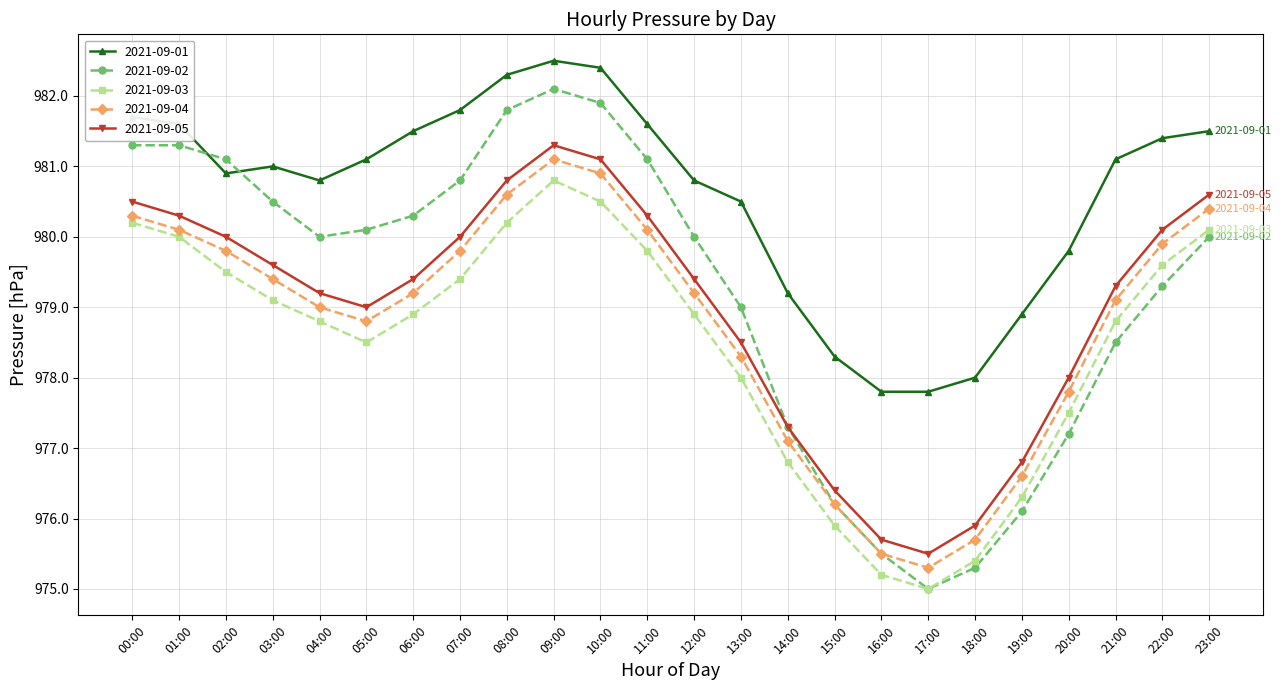

Is this an area chart (filled region under the line)?

No